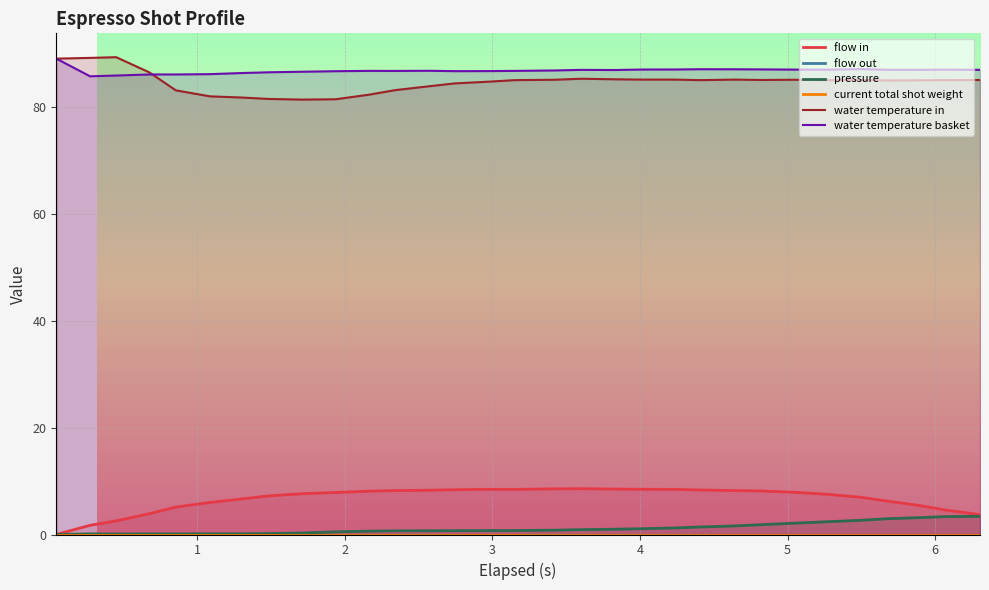

What is the maximum value for water temperature in?

89.3